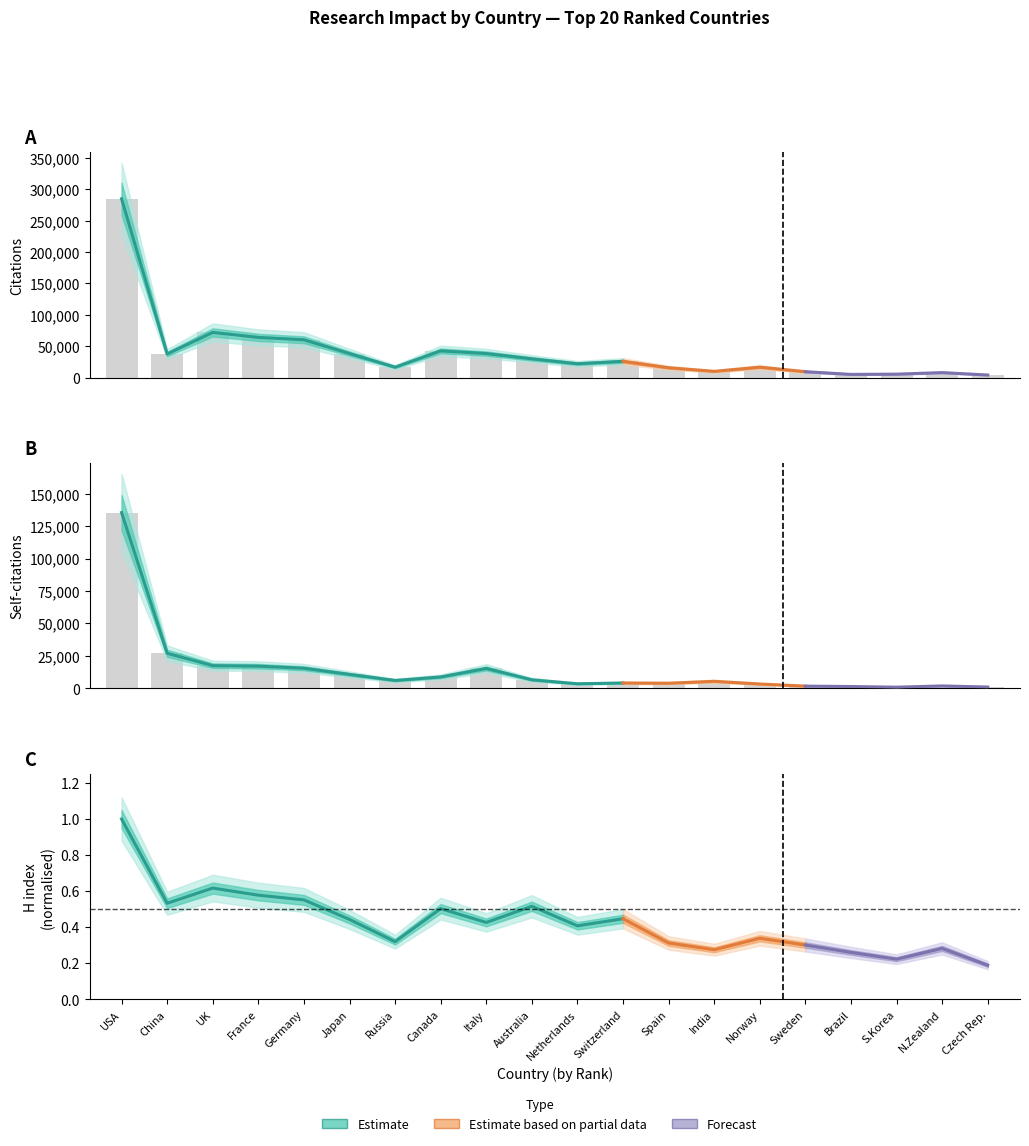

Is it true that Citations equals 60189 at Germany?

True